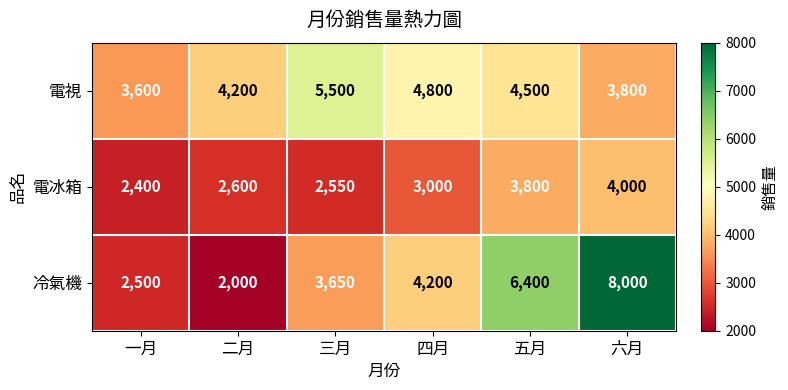

Reading right to left, extract all data points from this chart.

電視: 六月=3800	五月=4500	四月=4800	三月=5500	二月=4200	一月=3600
電冰箱: 六月=4000	五月=3800	四月=3000	三月=2550	二月=2600	一月=2400
冷氣機: 六月=8000	五月=6400	四月=4200	三月=3650	二月=2000	一月=2500